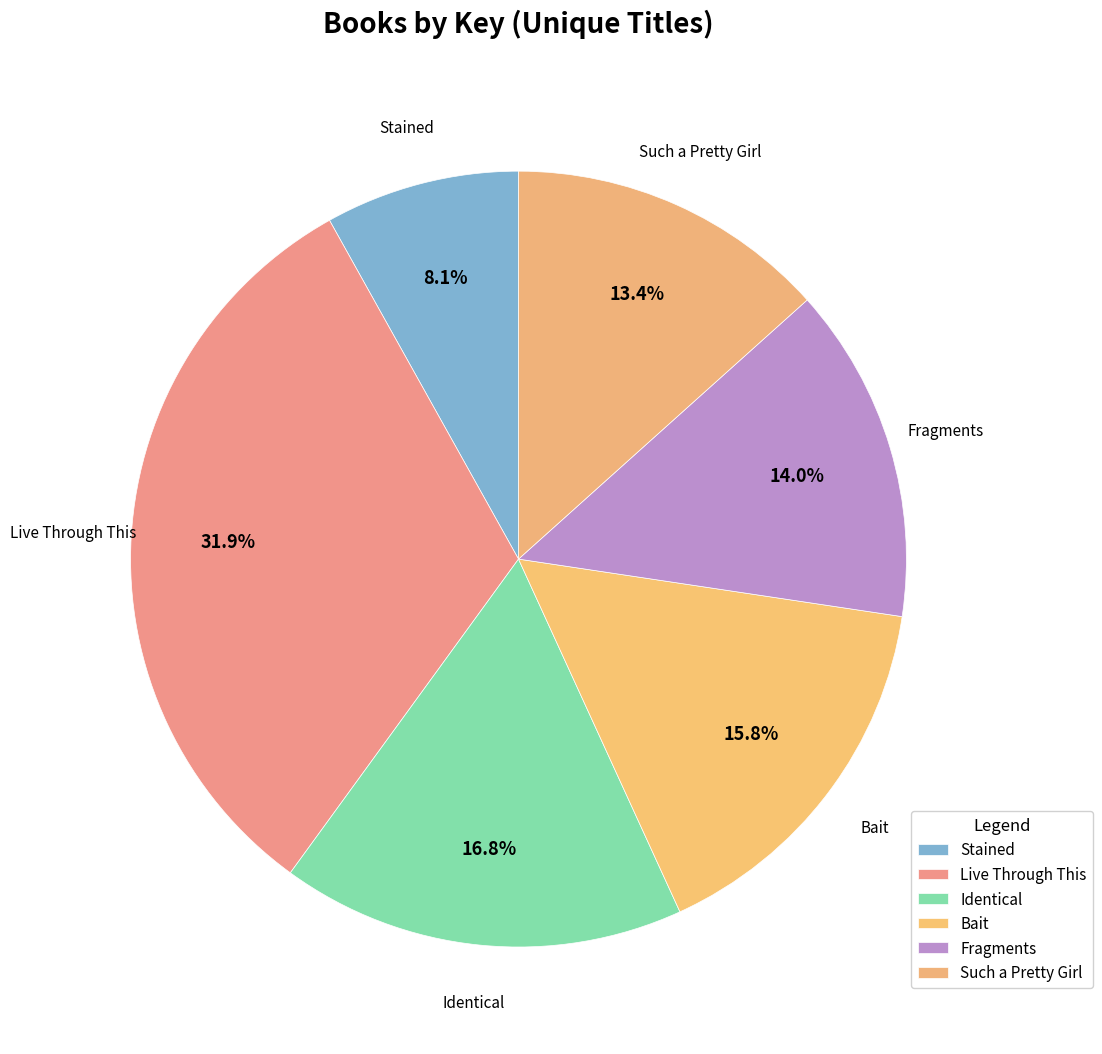

How many slices are in this pie chart?

6